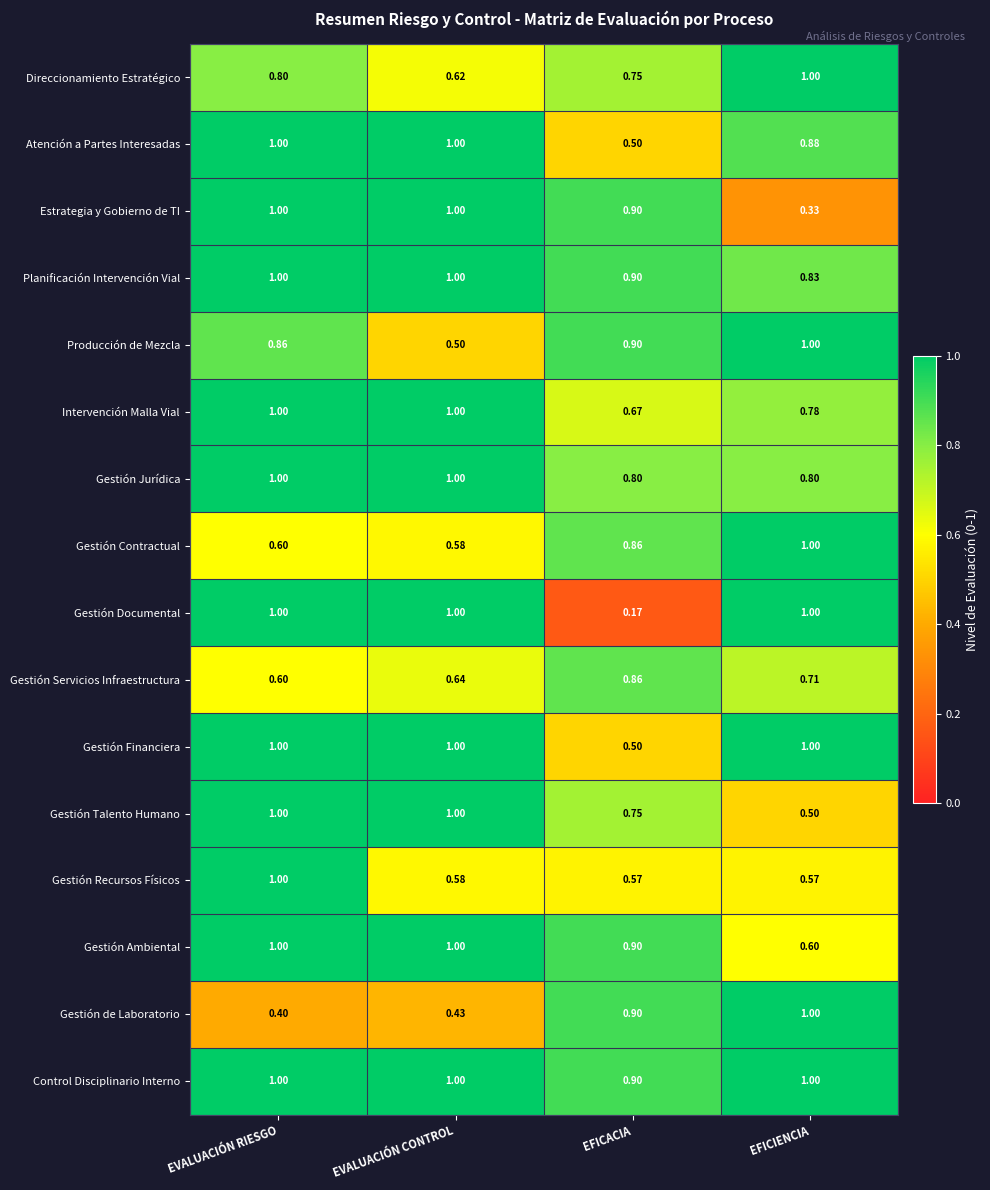

What is the total value across all series at EFICIENCIA?

13.0